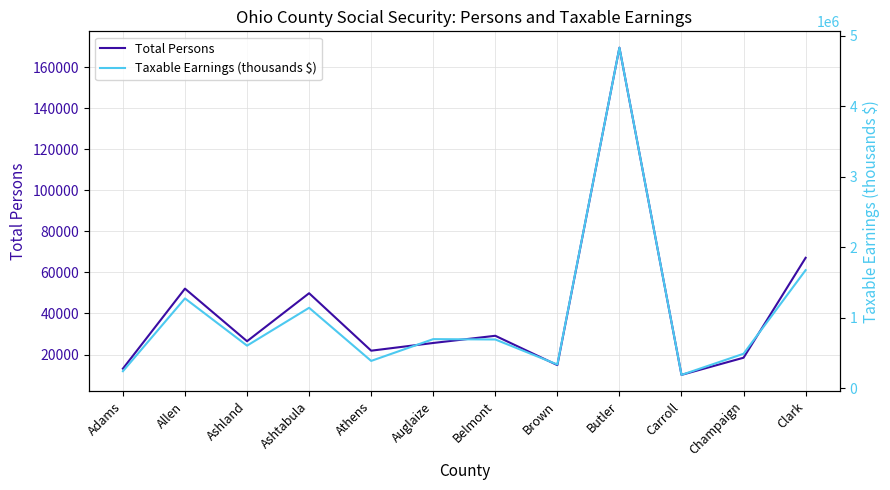

What is the difference between the Total Persons values at Auglaize and Champaign?

7183